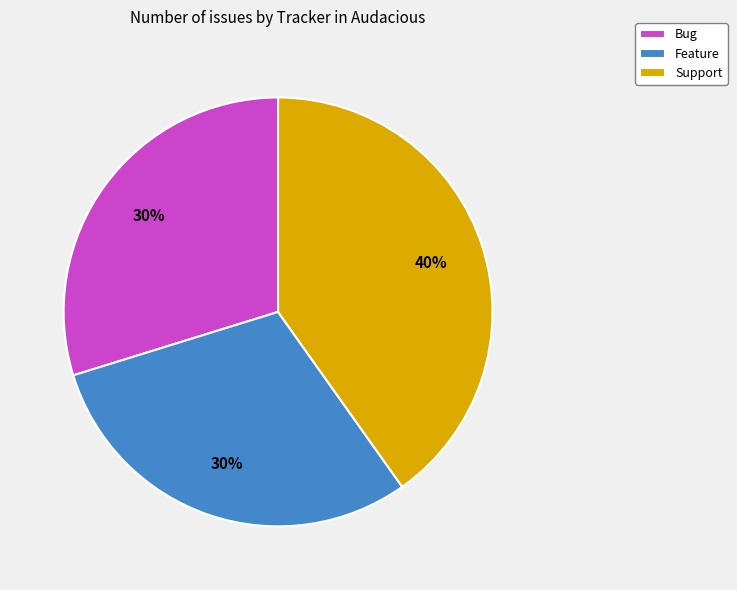

True or false: Bug accounts for 30% of the total.

True